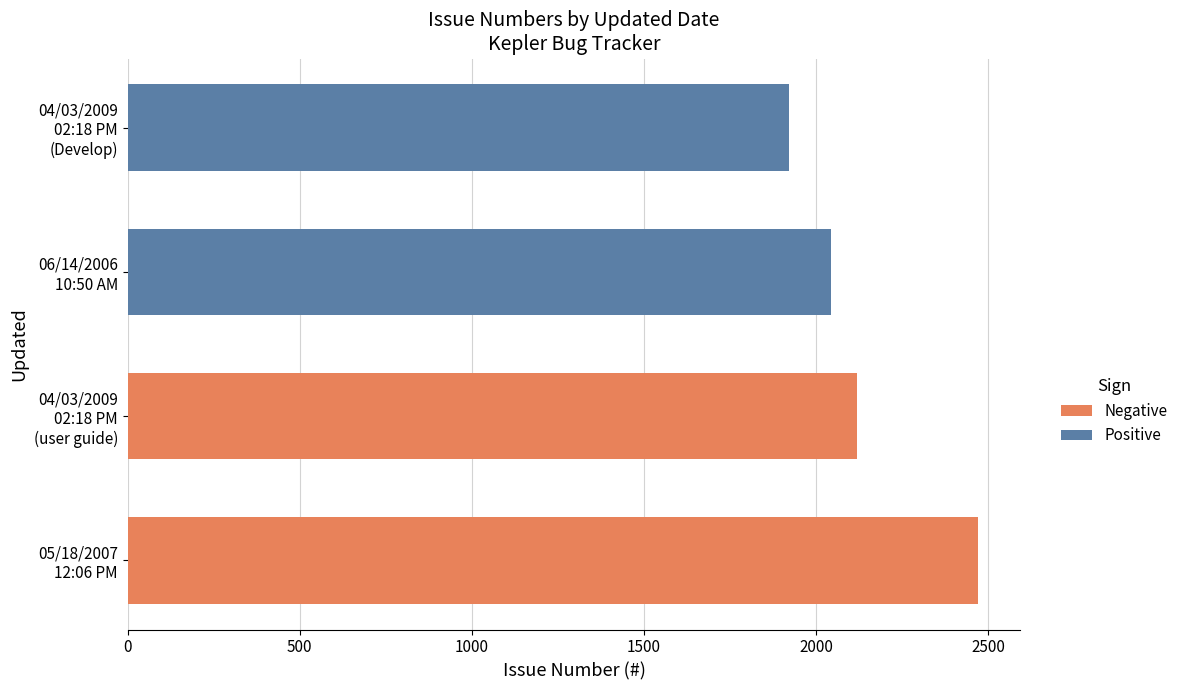

What is the difference between the highest and lowest values at 0?

427